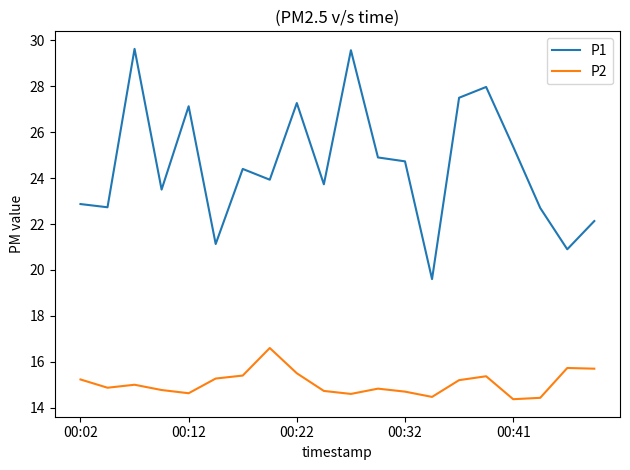

List the series in order of their overall mean, lowest first.

P2, P1